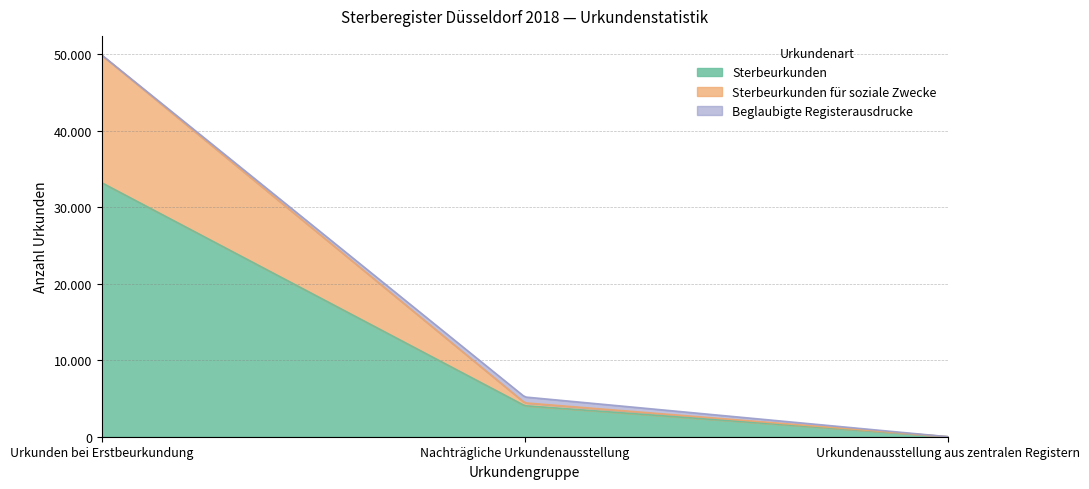

What is the label of the 2nd point from the left?

Nachträgliche Urkundenausstellung